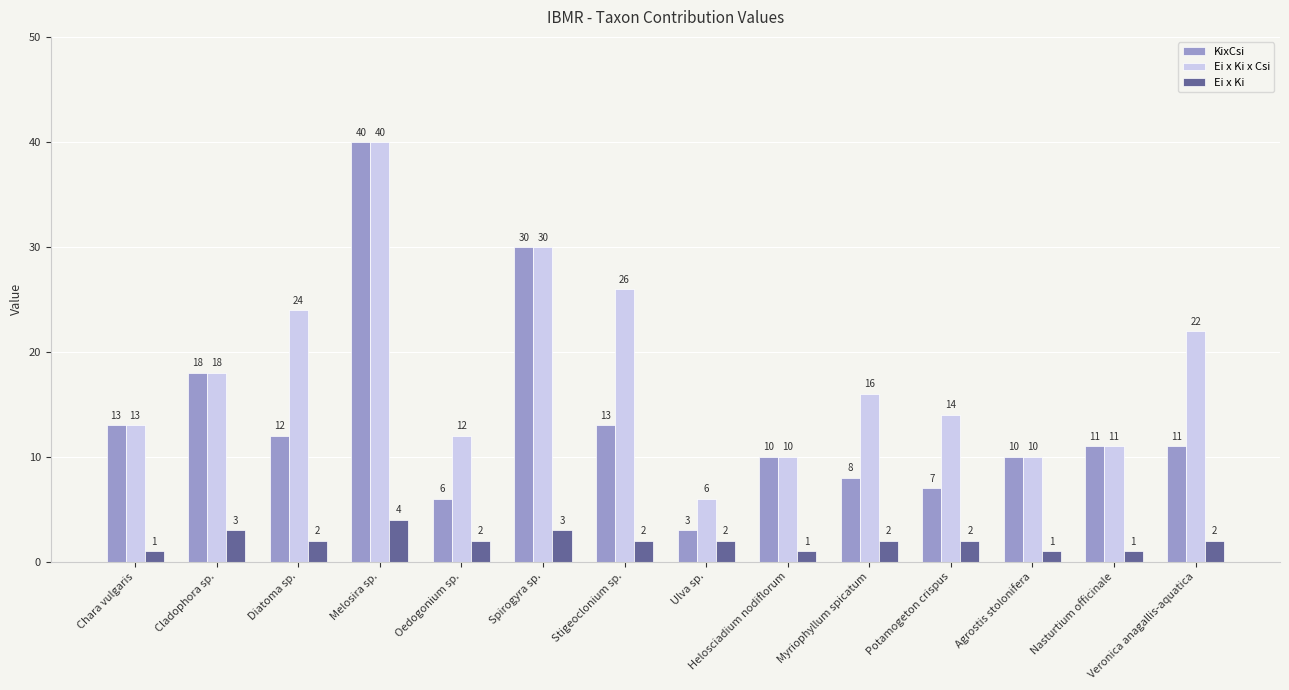

Which category has the highest value in the Ei x Ki x Csi series?

Melosira sp.